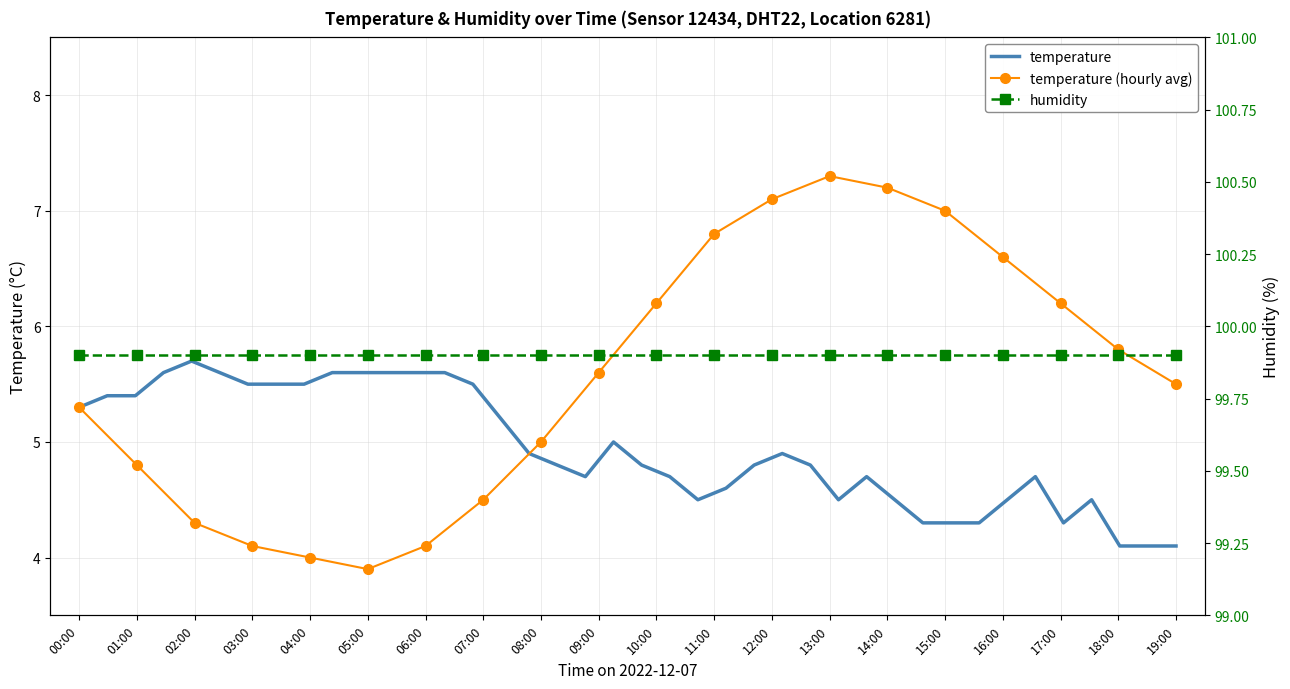

Where does the data first go above 5?

00:00